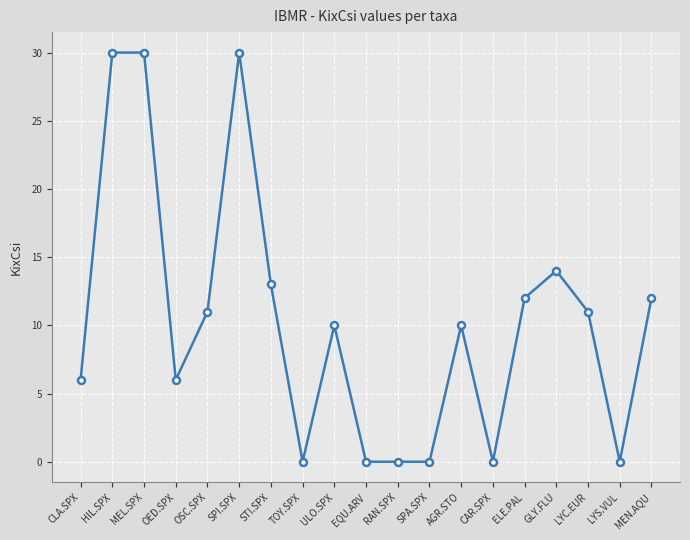

Approximately how many times larger is the value at ULO.SPX compared to STI.SPX?

0.8